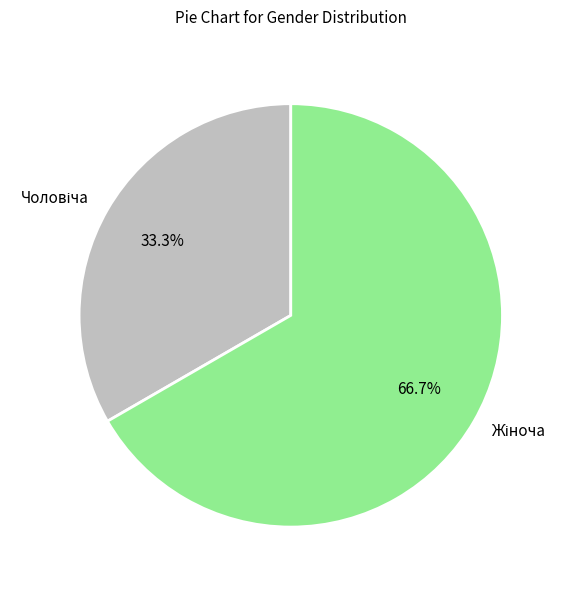

Is there any slice that represents more than half of the pie?

Yes